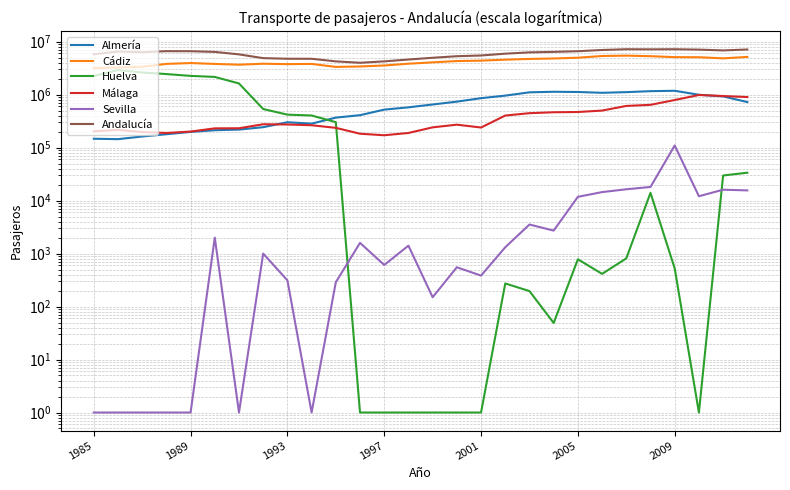

Is the value of Huelva at 1989 greater than the value of Cádiz at 25?

No